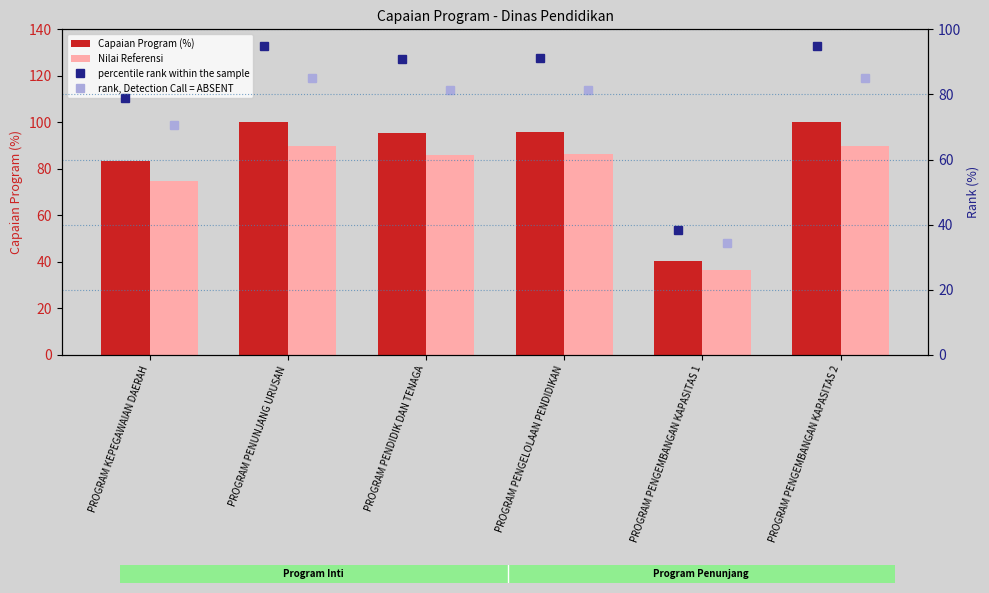

Reading left to right, what are all the values shown in this chart?

Capaian Program (%): 83.2	100.0	95.6	95.8	40.3	100.0
Nilai Referensi: 74.9	90.0	86.0	86.3	36.3	90.0
percentile rank within the sample: 79.0	95.0	90.8	91.0	38.3	95.0
rank, Detection Call = ABSENT: 70.7	85.0	81.2	81.5	34.3	85.0